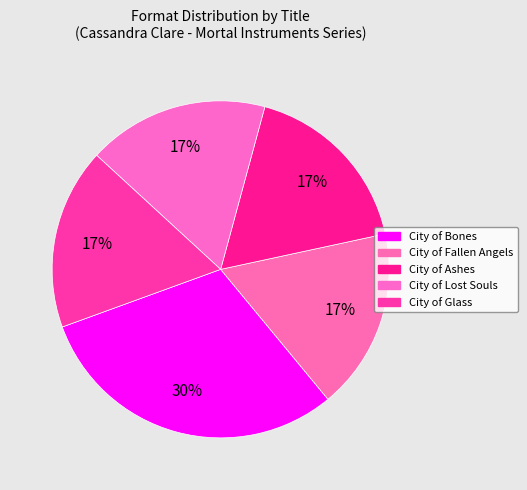

To the nearest percent, what is the combined percentage of City of Fallen Angels and City of Glass?

35%